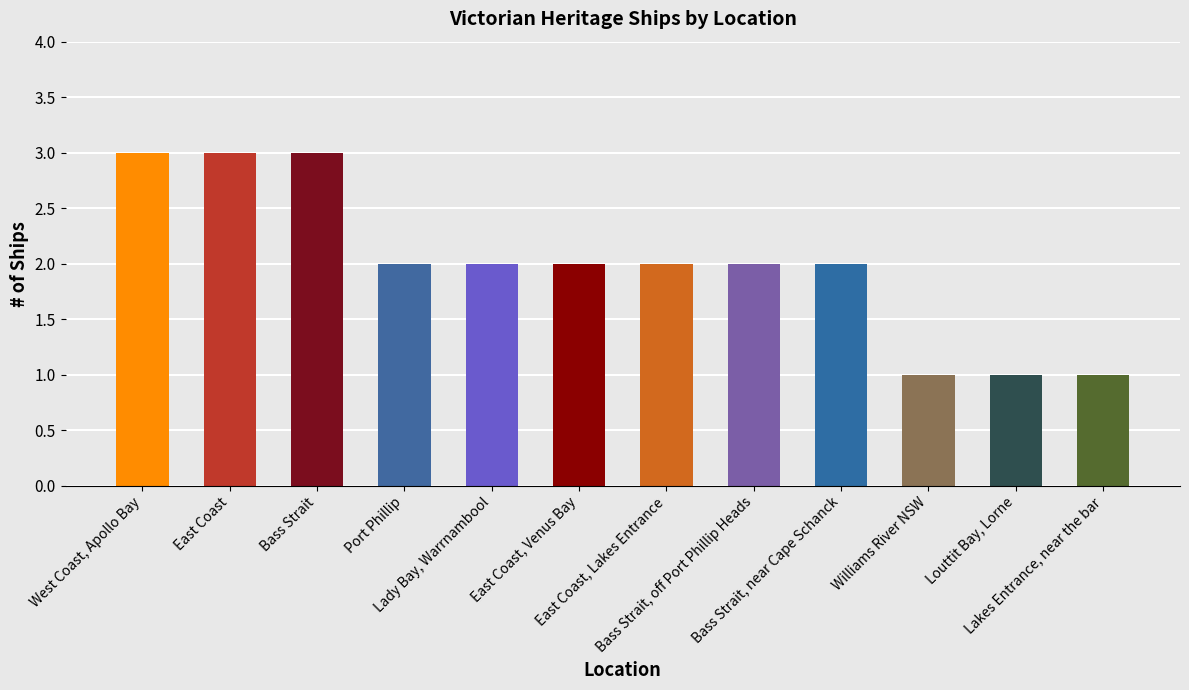

What is the maximum value shown in the chart?

3